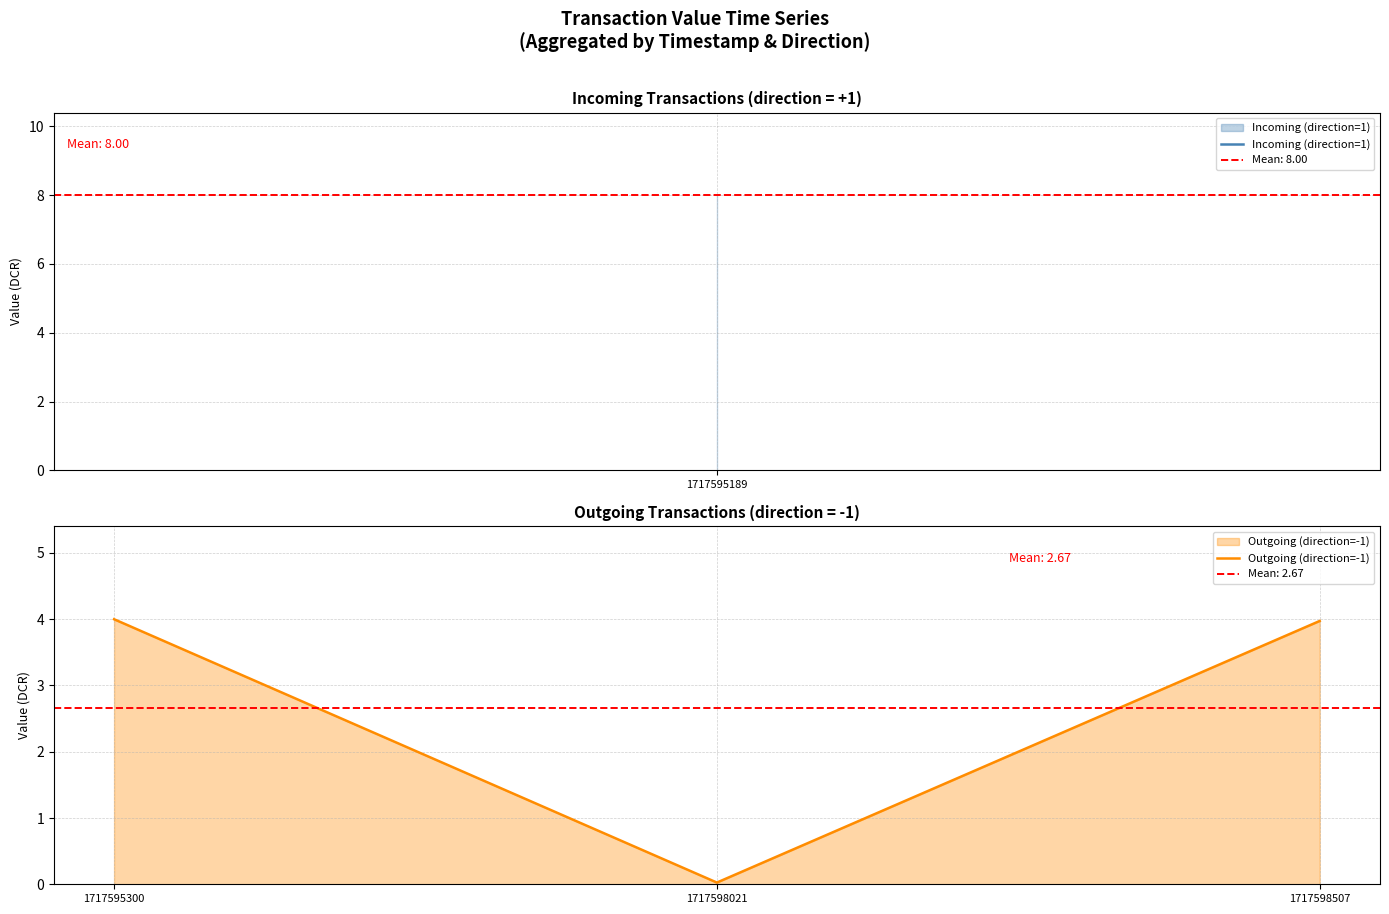

True or false: Outgoing (direction=-1) has a value of 0.0 at 1717598021.

True